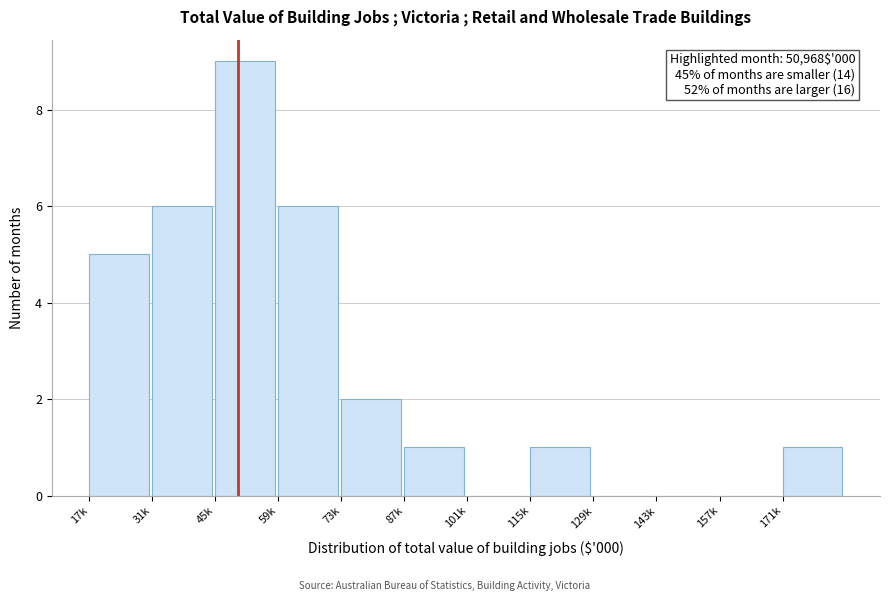

Reading left to right, what are all the values shown in this chart?

17k=5	31k=6	45k=9	59k=6	73k=2	87k=1	101k=0	115k=1	129k=0	143k=0	157k=0	171k=1